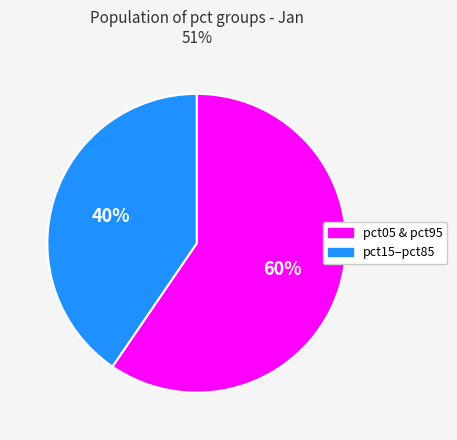

Is there a majority slice in this chart?

Yes